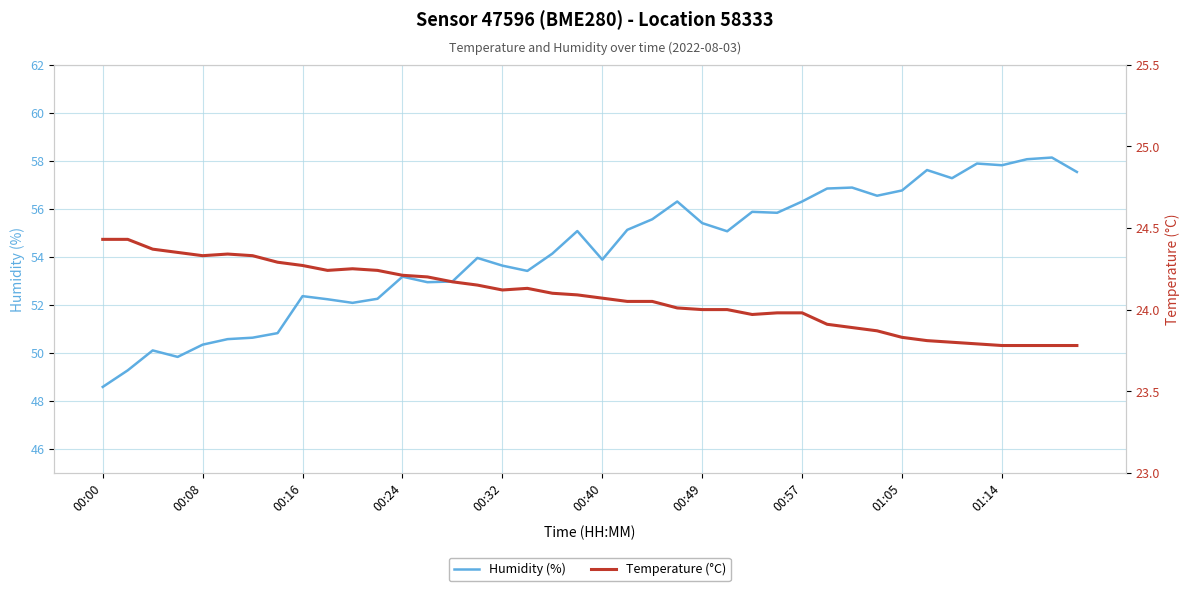

Is this an area chart (filled region under the line)?

No